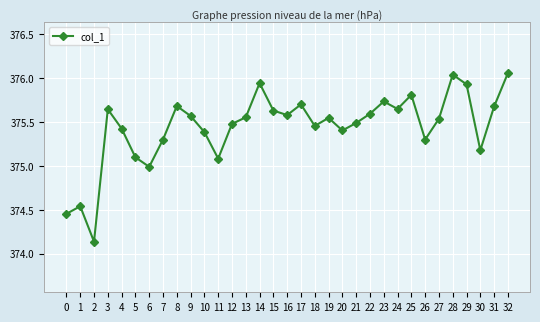

True or false: there are more than 2 points higher than both neighbors.

True